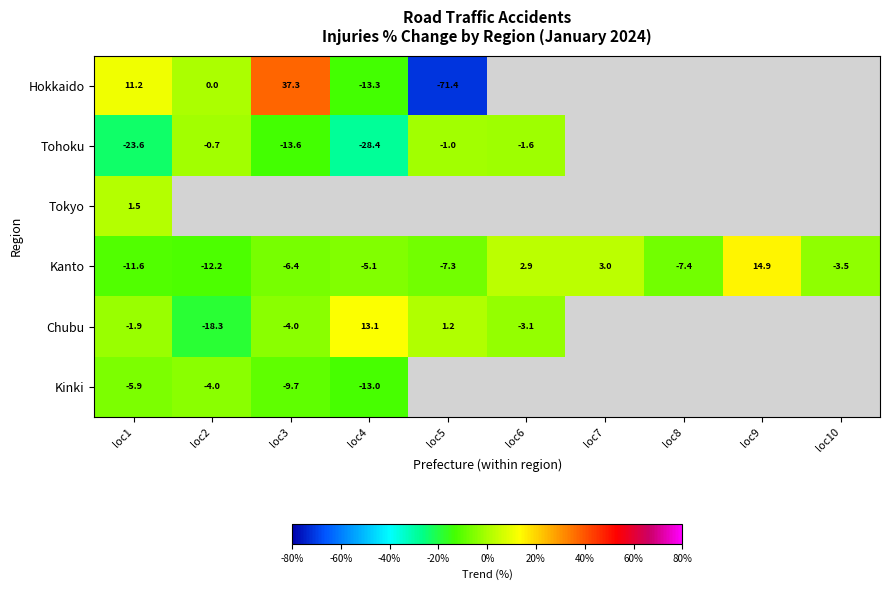

What is the spread (max minus min) of values at loc1?

34.8